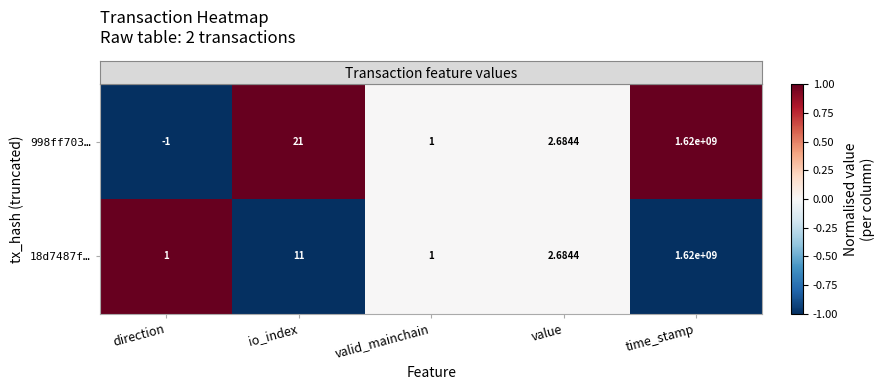

Count the number of categories in the chart.

5